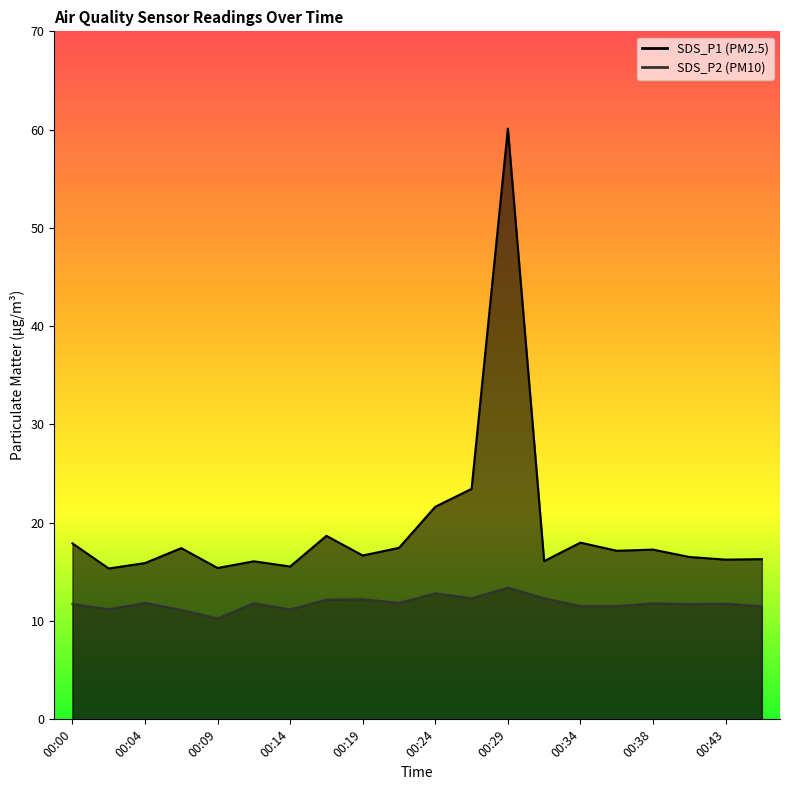

Which has a higher value, 00:21 or 00:24?

00:24